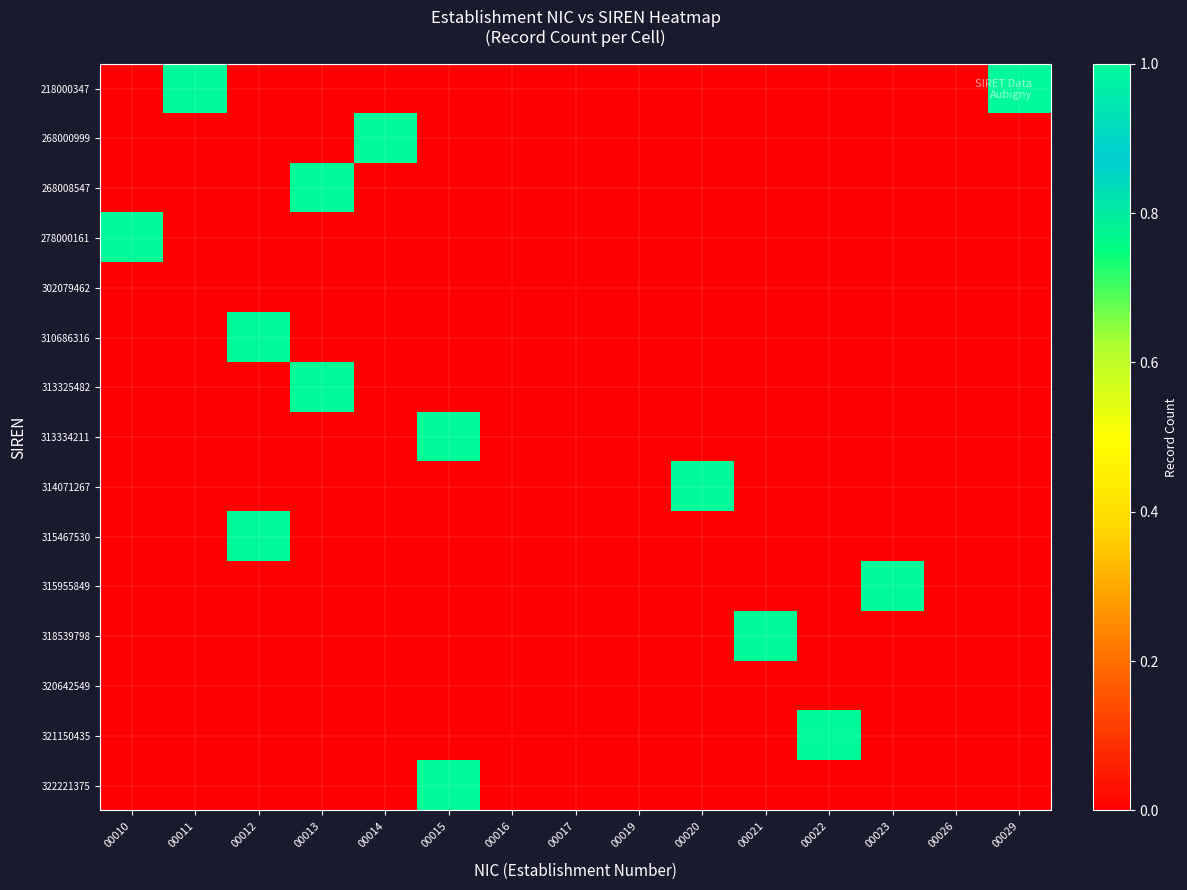

What is the greatest value displayed?

1